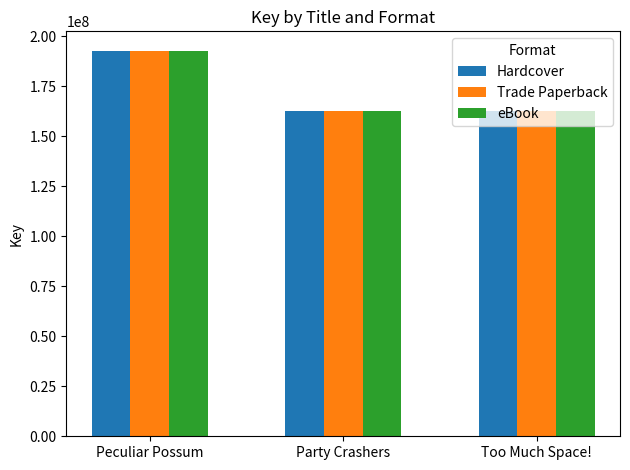

At how many categories does at least one series exceed 181208064?

1